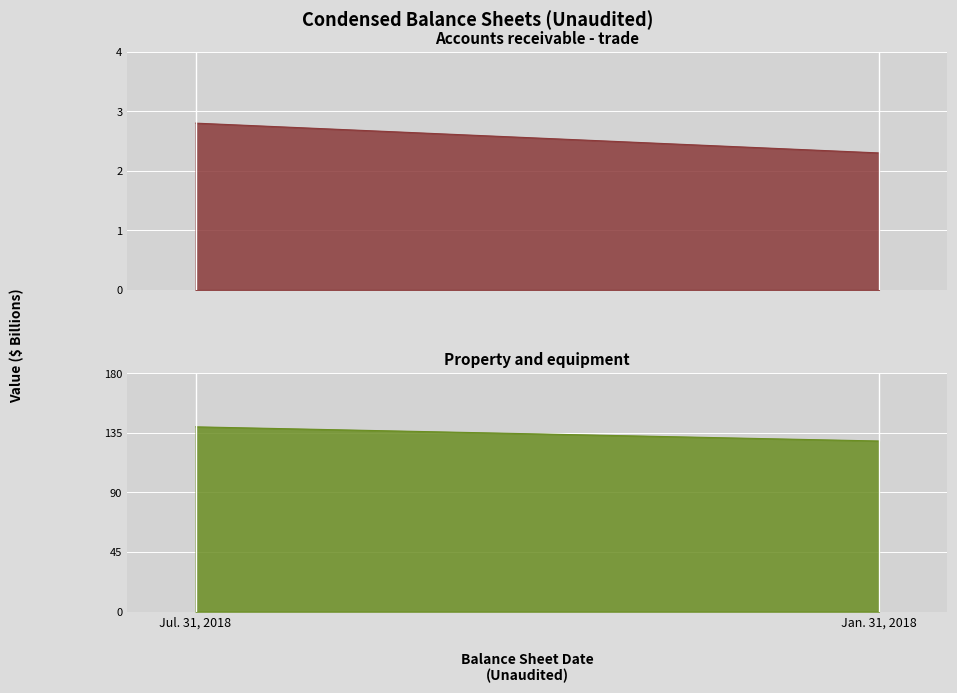

Between Jan. 31, 2018 and Jul. 31, 2018, which is larger?

Jul. 31, 2018